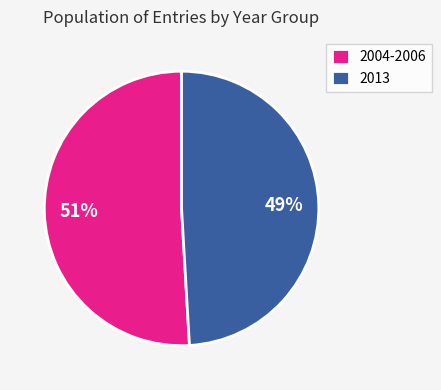

Do 2013 and 2004-2006 together represent more than half of the pie?

Yes